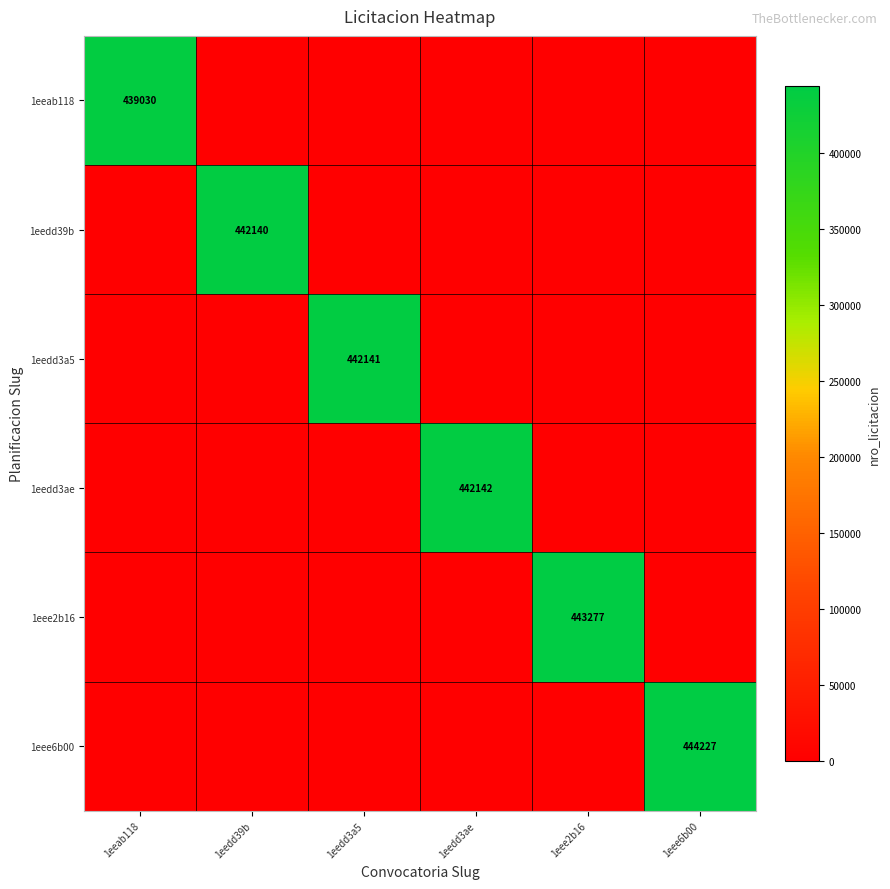

The 1eeab118 series shows 257530 at 1eeab118. True or false?

False